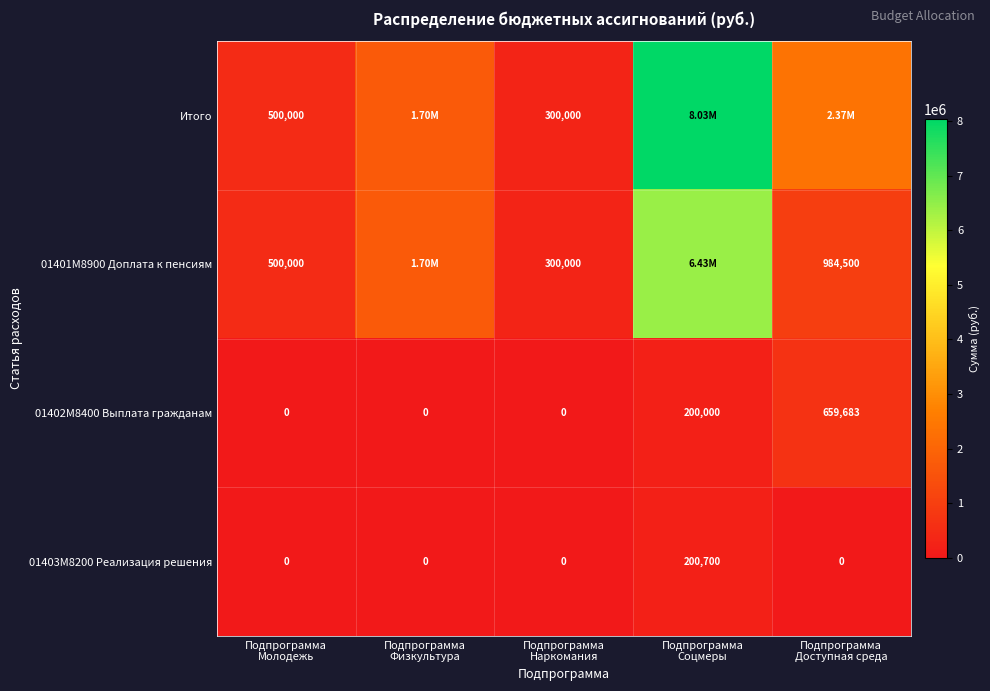

What is the sum of all 01402М8400 Выплата гражданам values?

859683